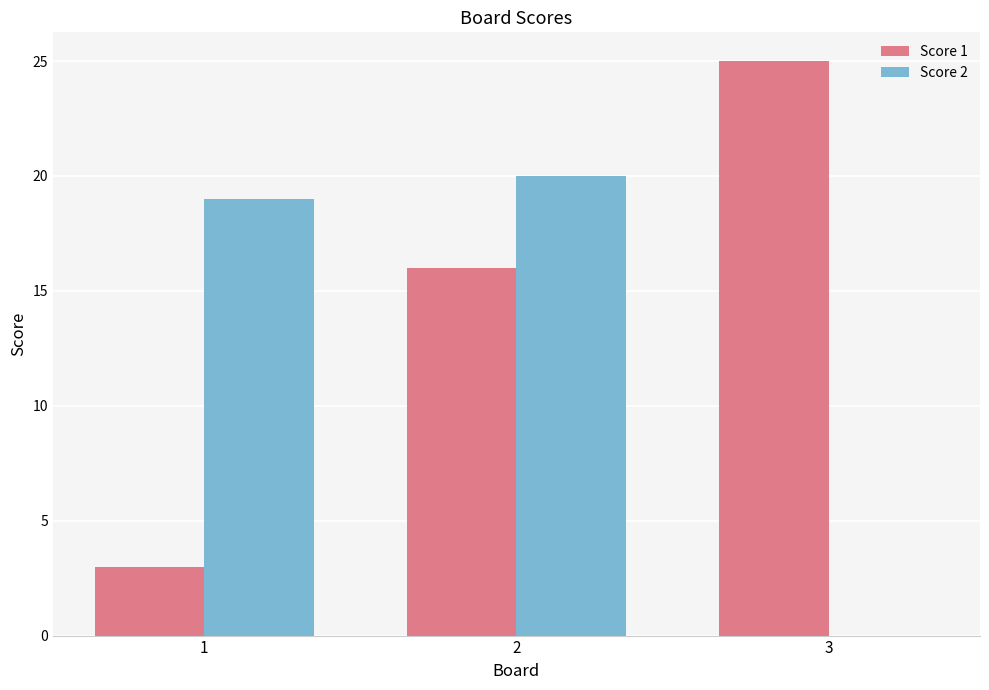

How many groups of bars are there?

3